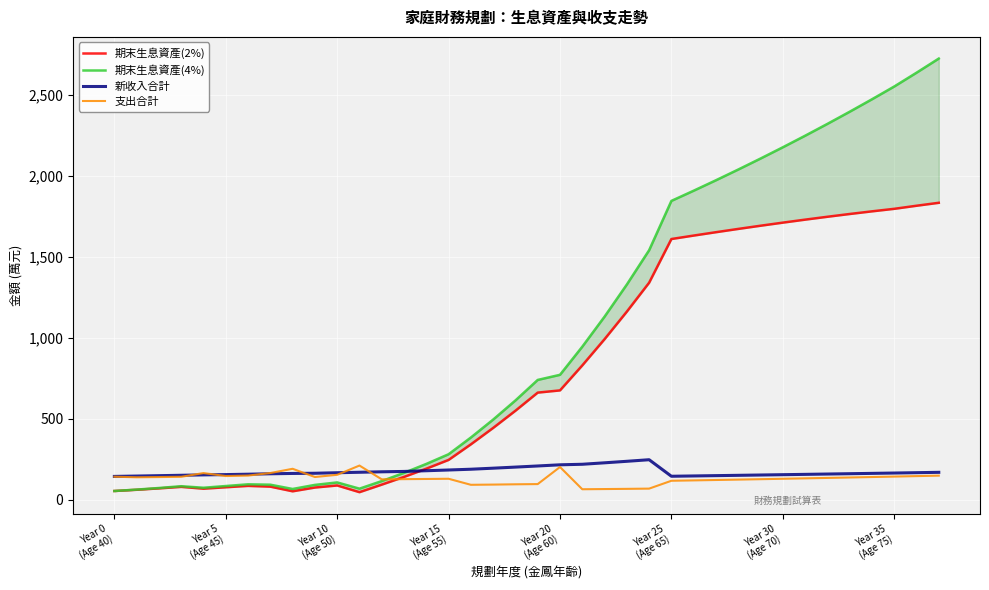

What is the difference between the maximum and minimum values in the 期末生息資產(4%) series?

2669.1